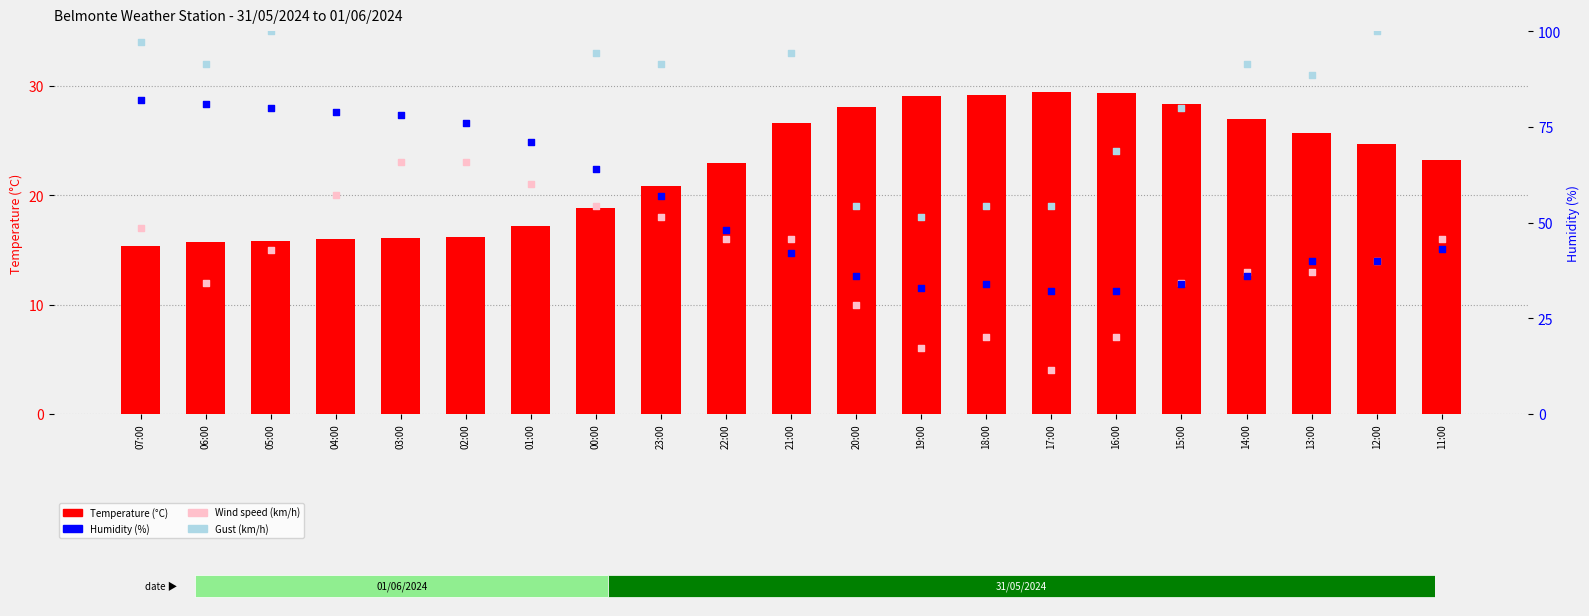

Which series has the widest spread of Y values?

Humidity (%)